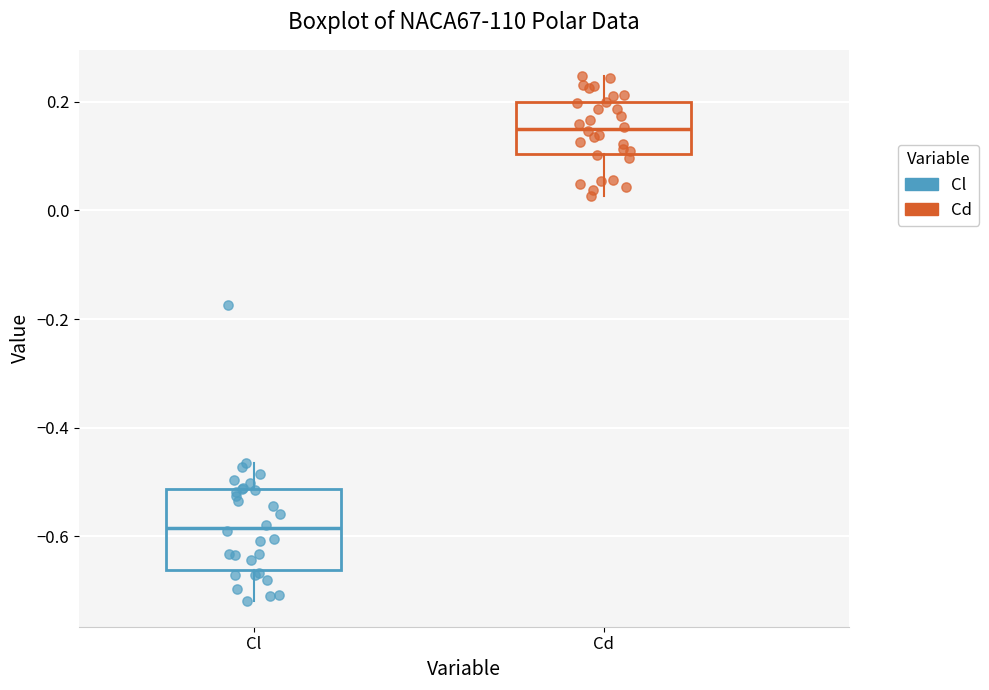

Which box is the tallest, from its lower edge to its upper edge?

Cl